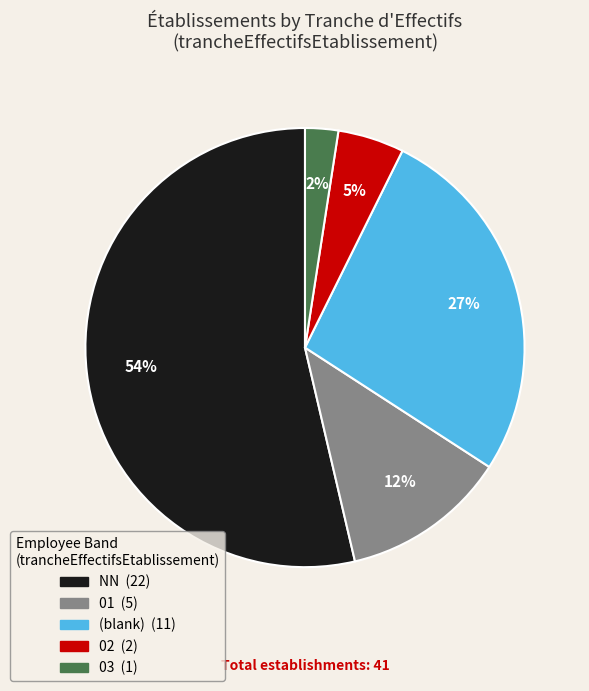

Count the number of slices in the pie.

5